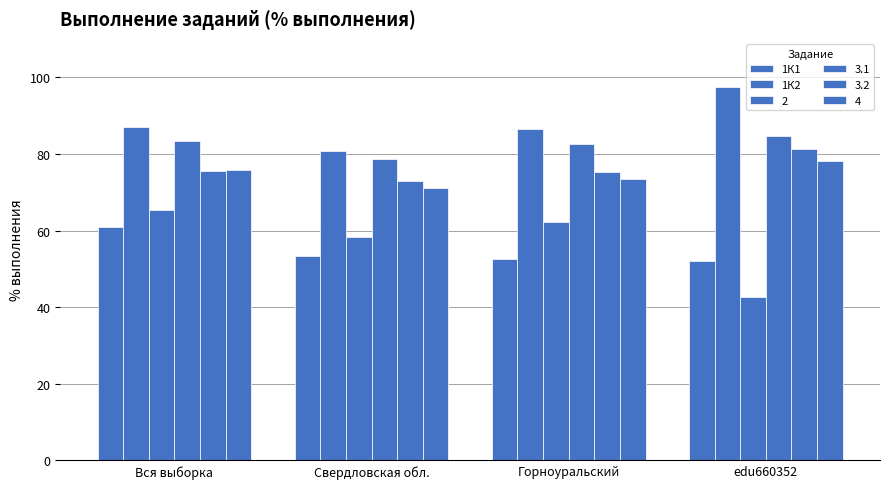

List the labels in order of 1К2 value, largest first.

edu660352, Вся выборка, Горноуральский, Свердловская обл.